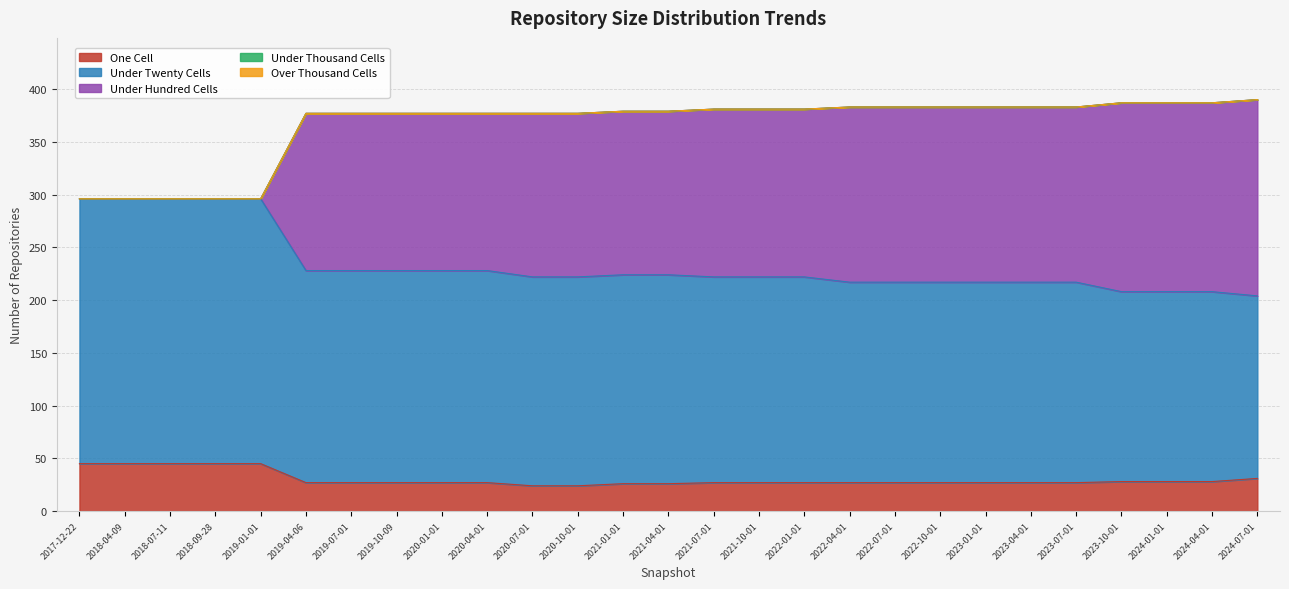

Is the value of one_cell at 2023-01-01 greater than the value of under_twenty_cells at 2020-10-01?

No